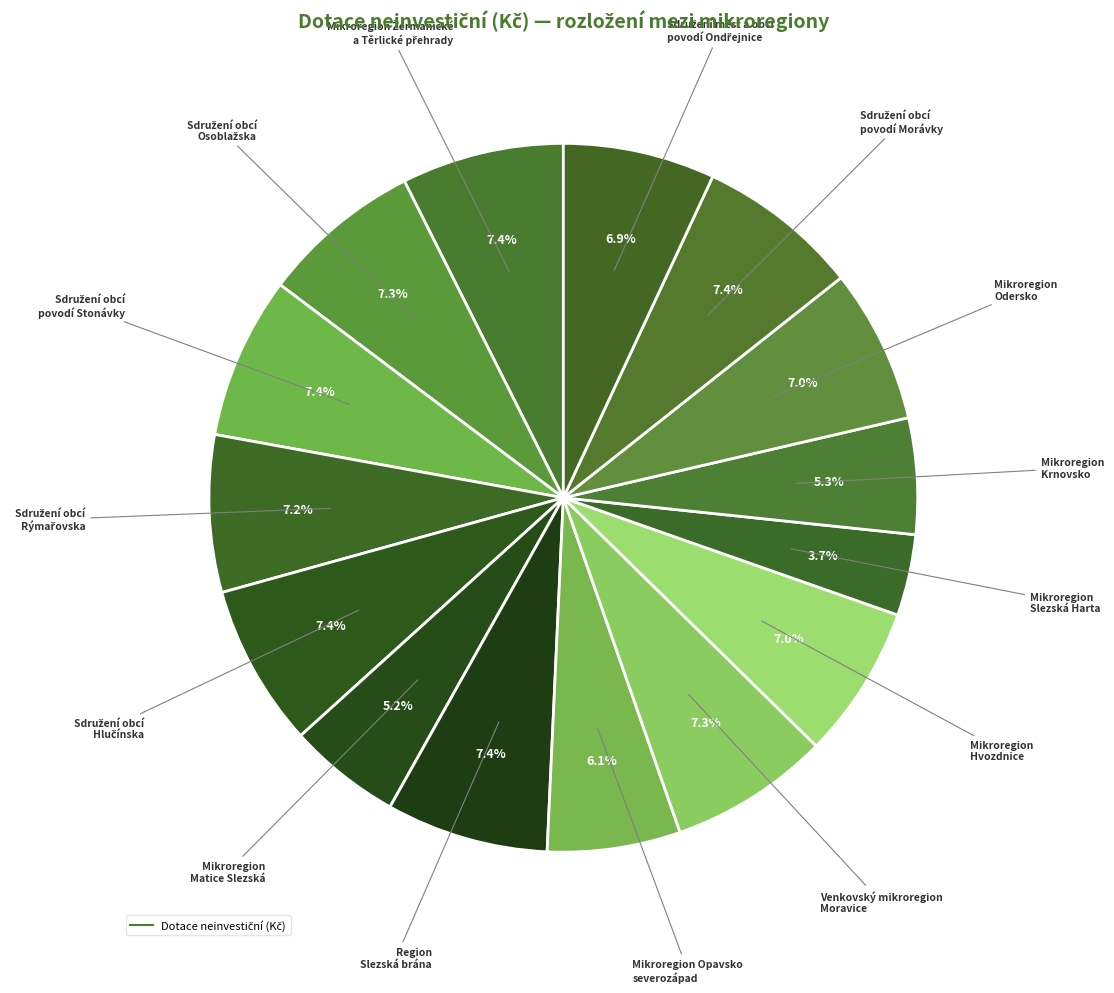

Rank the categories by value from highest to lowest.

Mikroregion Žermanické a Těrlické přehrady, Sdružení obcí povodí Stonávky, Sdružení obcí Hlučínska, Region Slezská brána, Sdružení obcí povodí Morávky, Sdružení obcí Osoblažska, Venkovský mikroregion Moravice, Sdružení obcí Rýmařovska, Mikroregion Odersko, Mikroregion Hvozdnice, Sdružení měst a obcí povodí Ondřejnice, Mikroregion Opavsko severozápad, Mikroregion Krnovsko, Mikroregion Matice Slezská, Mikroregion Slezská Harta